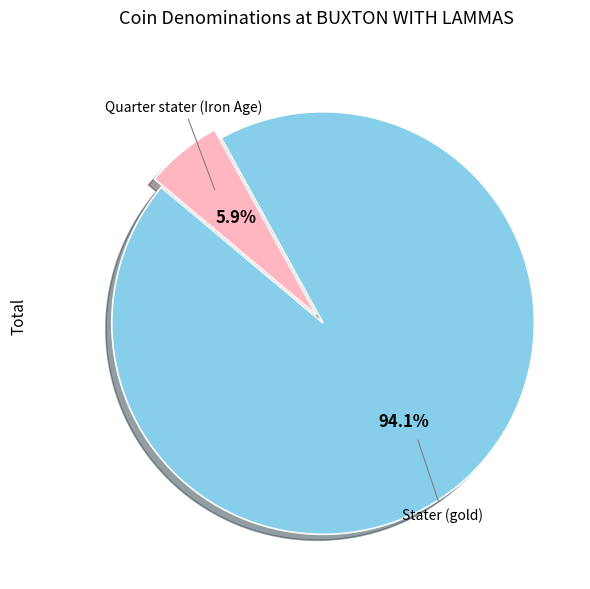

Rank the categories by value from lowest to highest.

Quarter stater (Iron Age), Stater (gold)